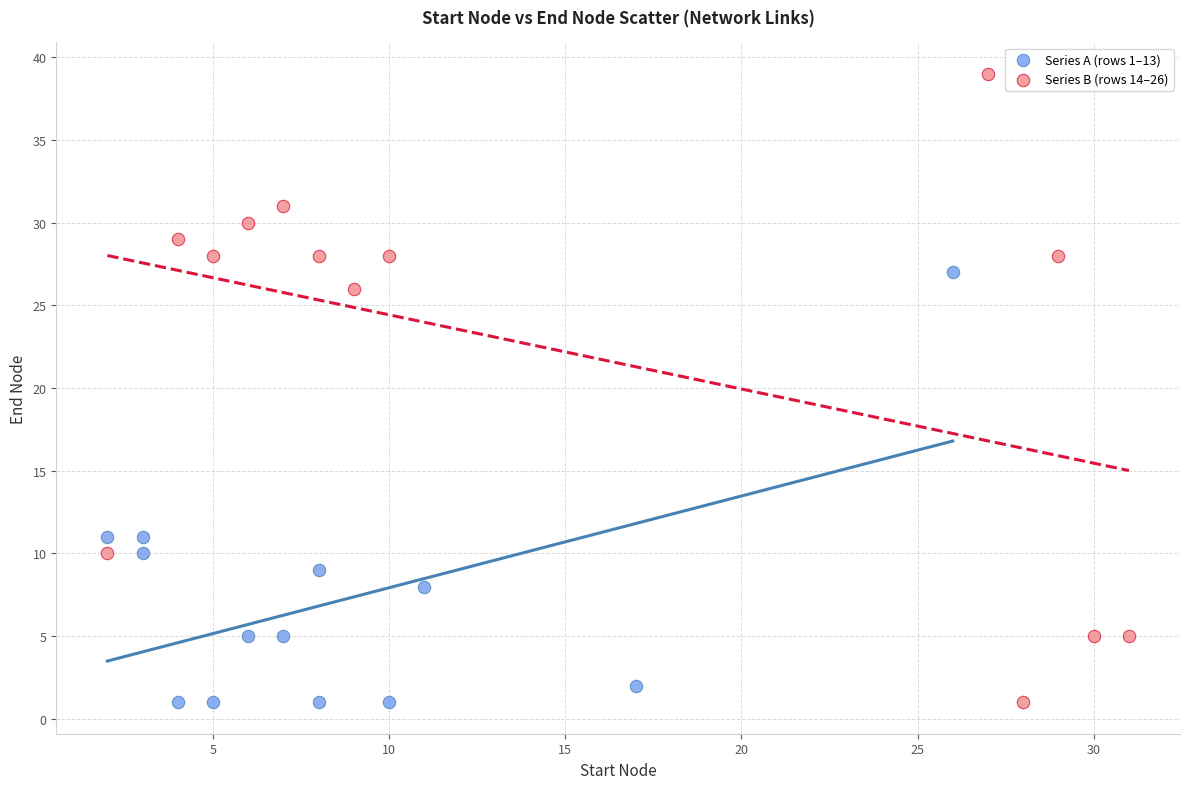

What are all the series names shown in the legend?

Series A (rows 1–13), Series B (rows 14–26)